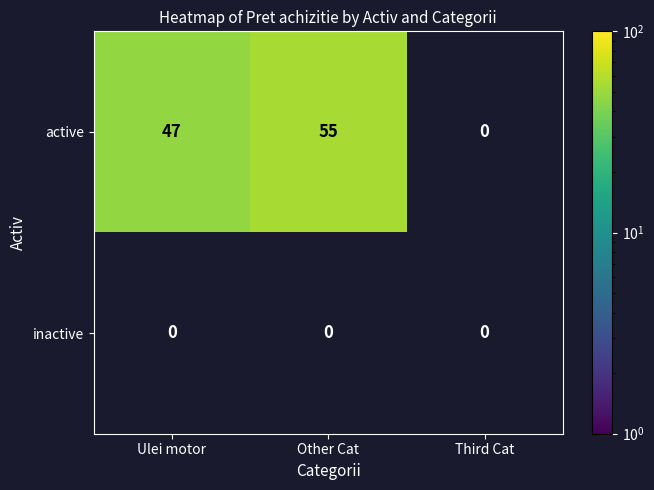

Is it true that active equals 31 at Other Cat?

False